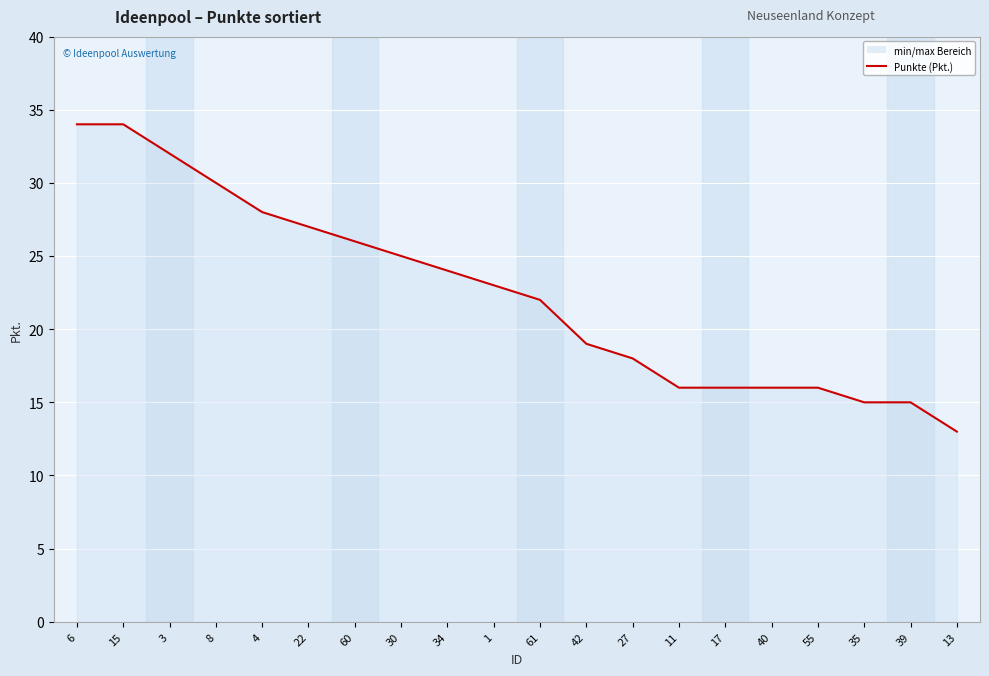

The value at 11 is 16. True or false?

True